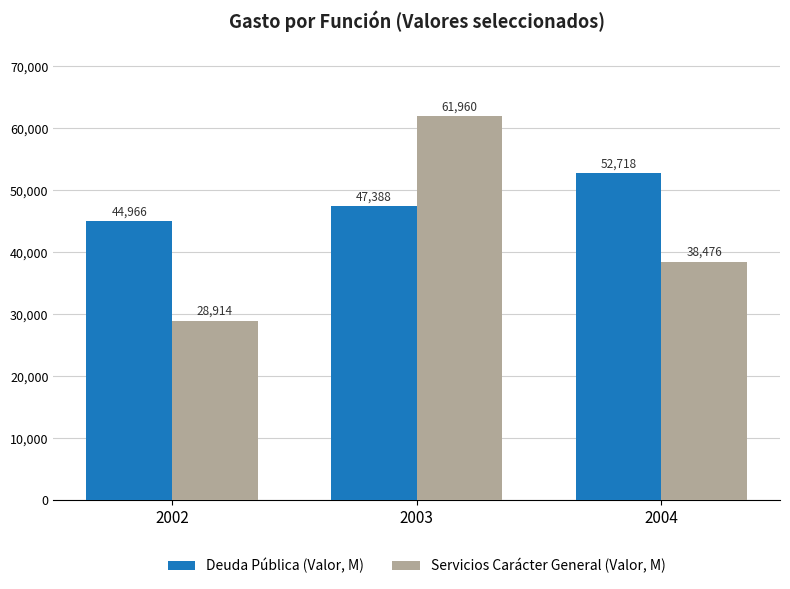

Is it true that Servicios Carácter General (Valor, M) equals 61960 at 2003?

True